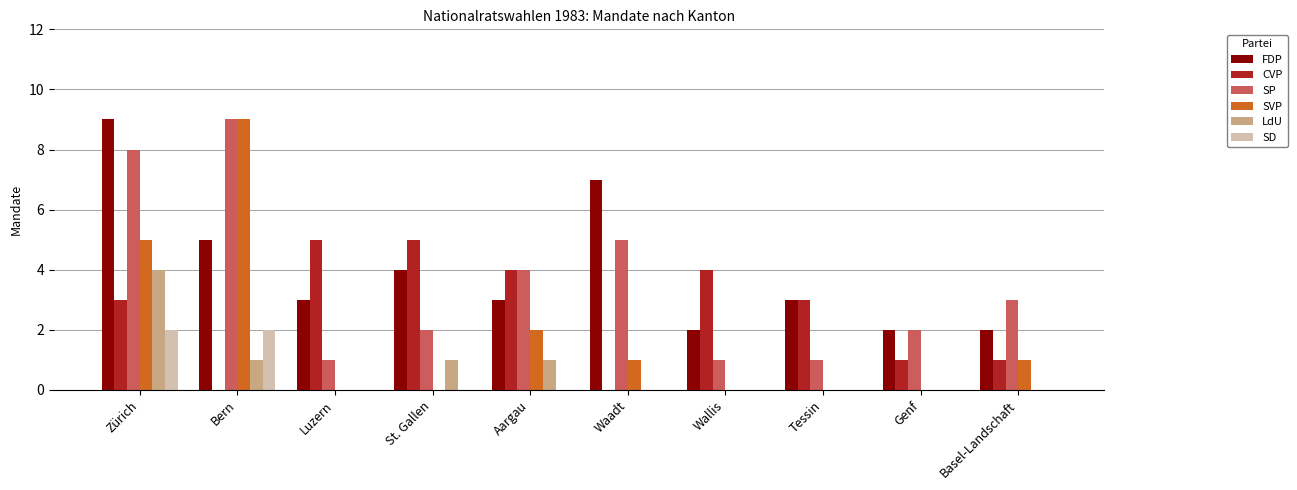

How many data points does each series have?

10